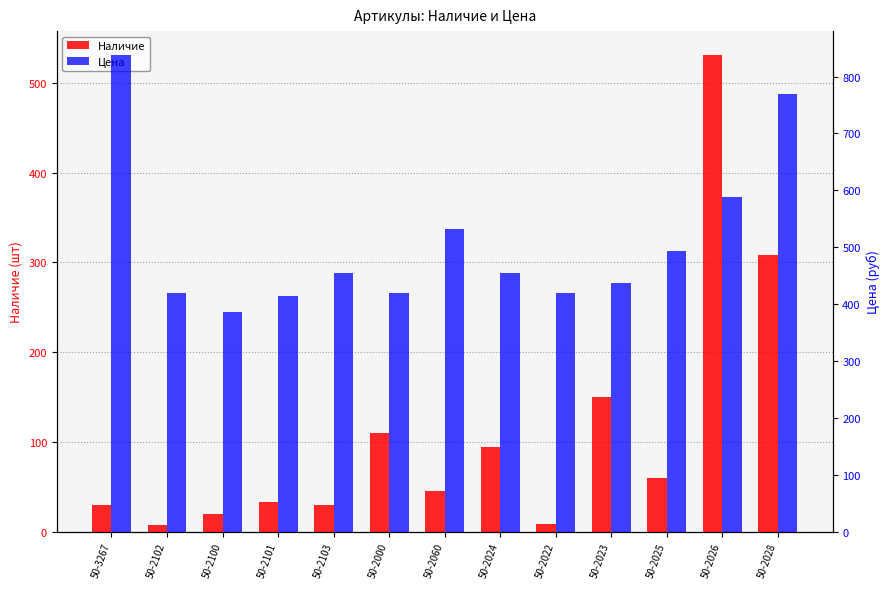

The value of Цена at 50-2025 is 798.8. True or false?

False